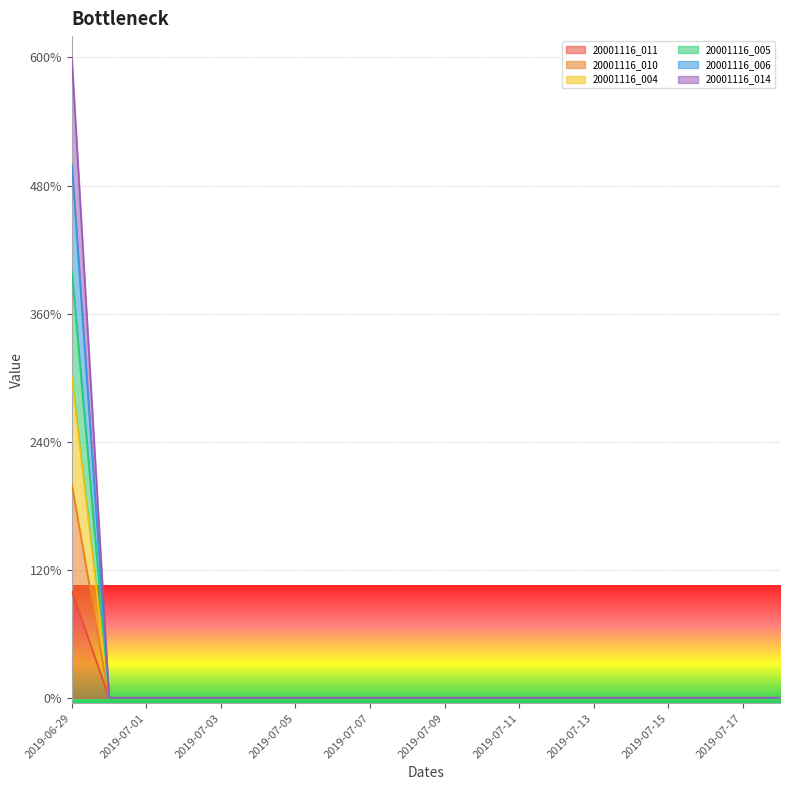

True or false: 20001116_010 has a value of 1 at 2019-07-03.

False